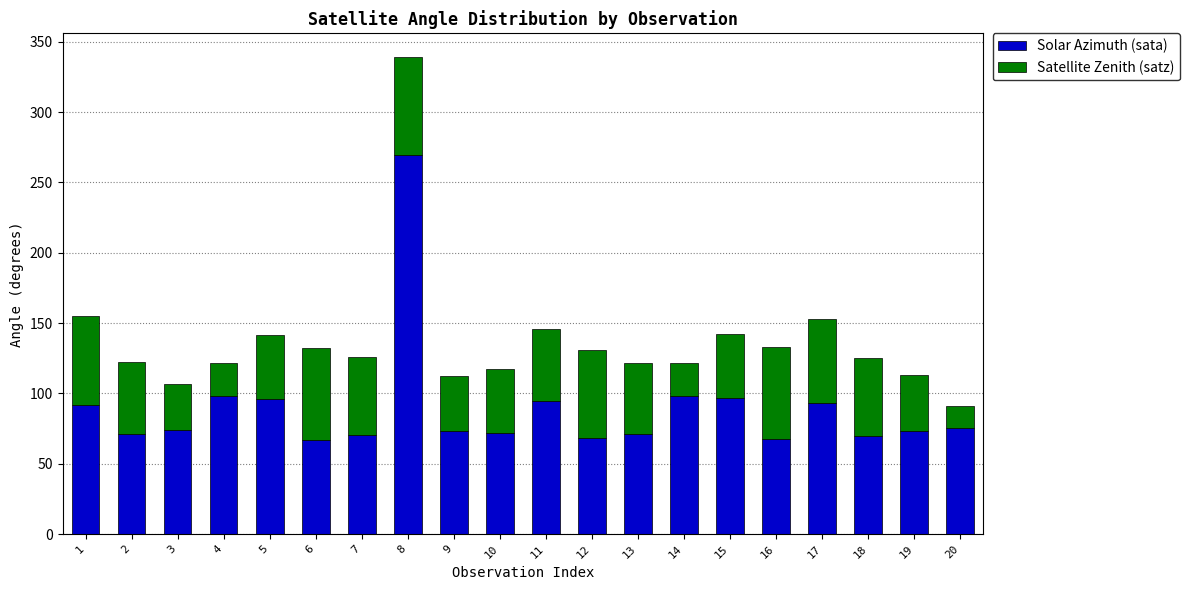

What is the highest value of the Solar Azimuth (sata) series?

269.6